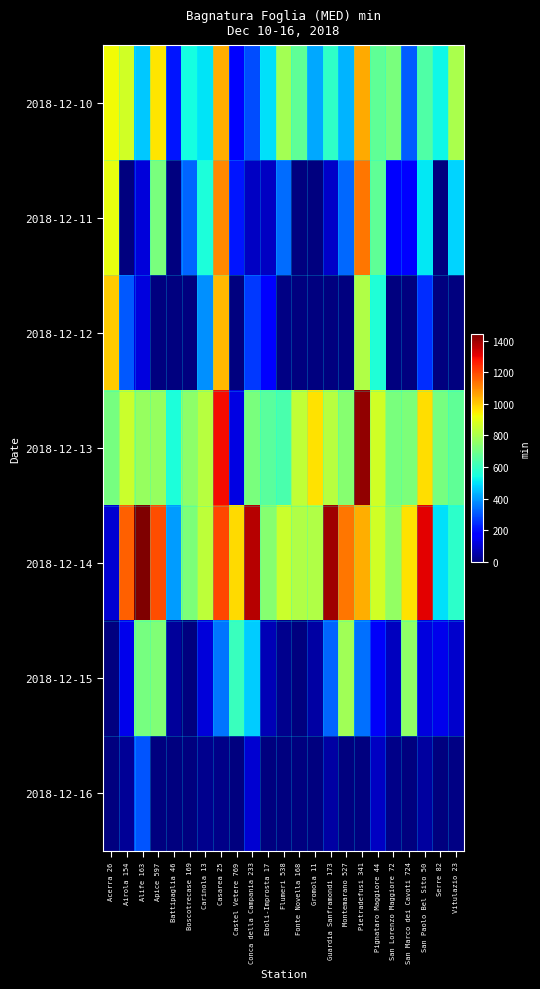

Between Gromola 11 and Boscotrecase 169, which is larger?

Boscotrecase 169